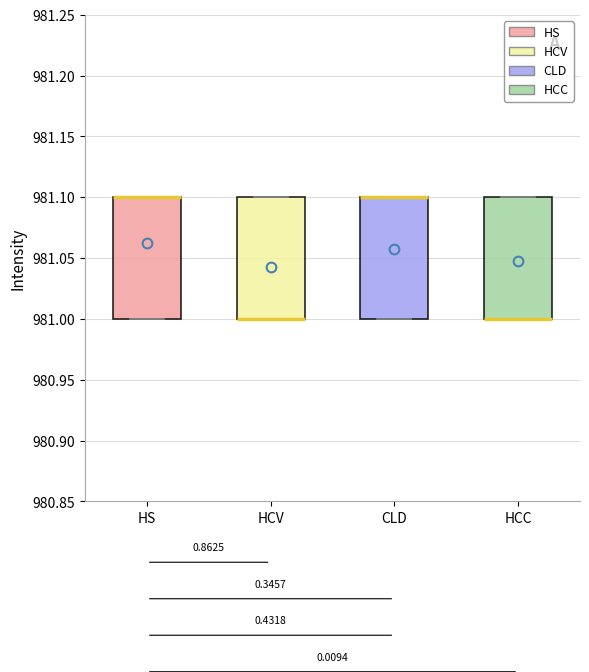

Where is the lower edge of the box for HCV on the y-axis? The values are not printed on the chart, so give them approximately, as read against the axis.

981.0